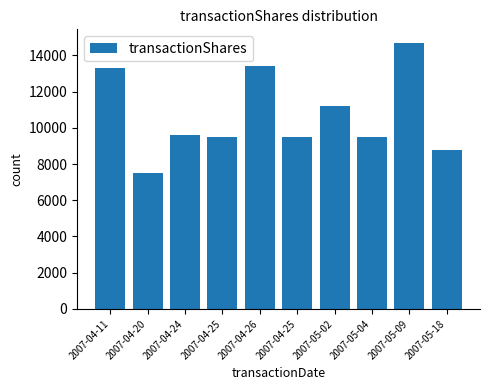

Where is the data nearest to the value 11100?

2007-05-02